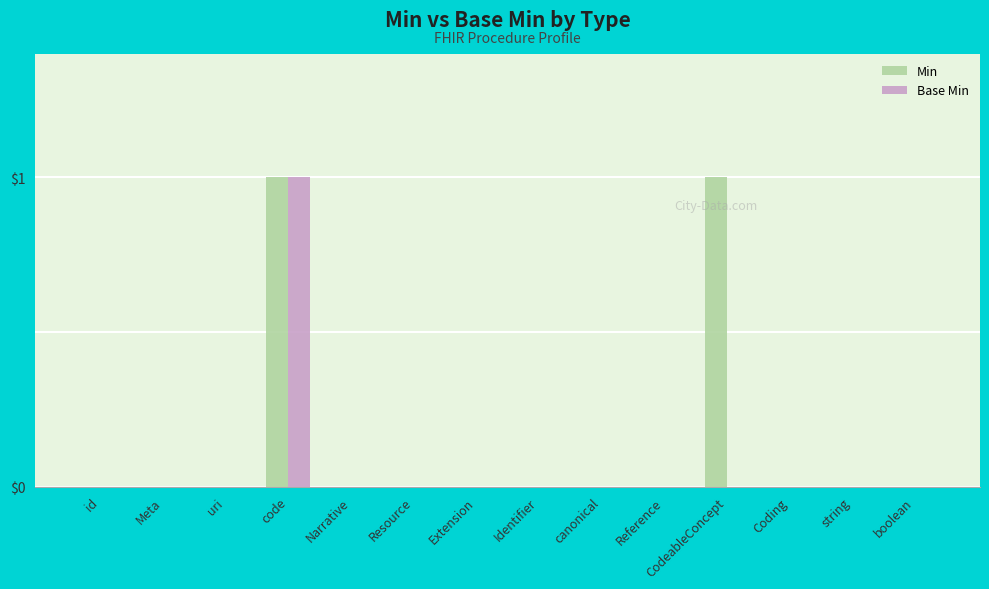

At which category is the sum across all series the highest?

code